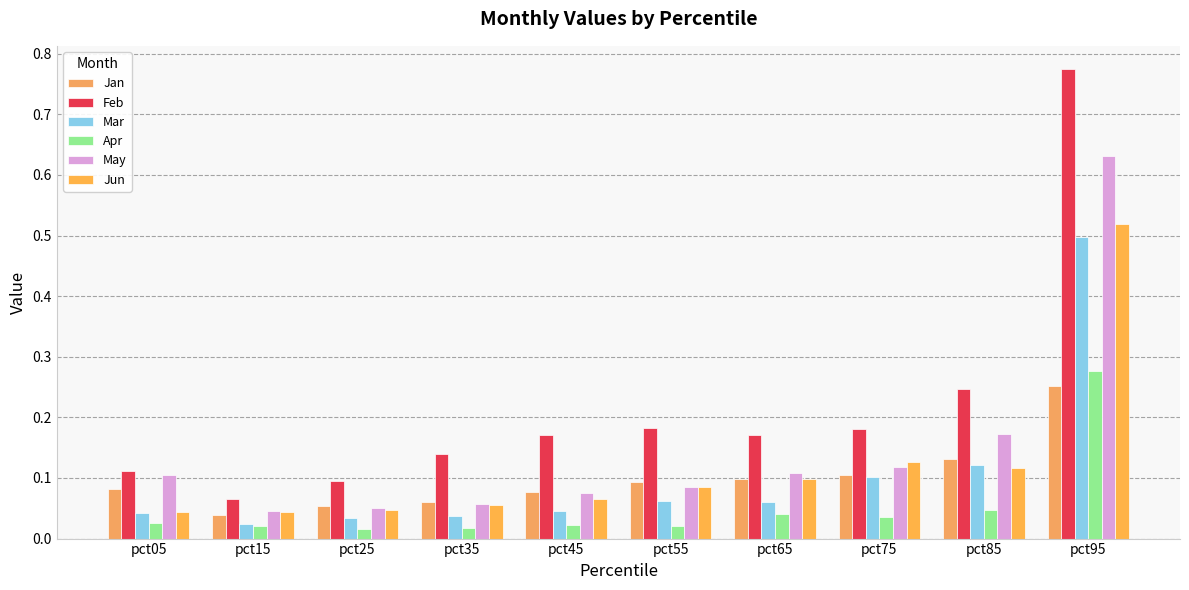

What is the value of the May bar at the 10th from the left?

0.6